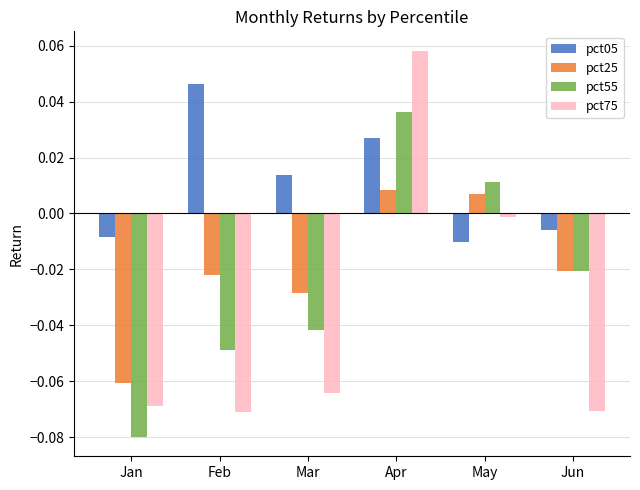

Is it true that pct75 equals -0.0 at Jan?

False